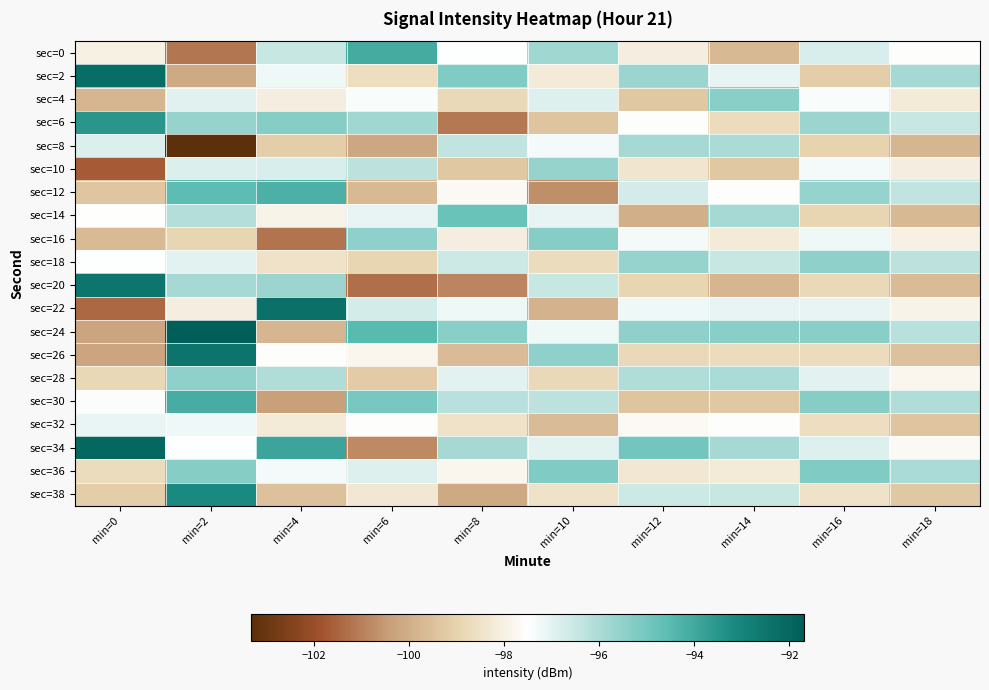

What is the total value across all series at min=6?

-1951.8